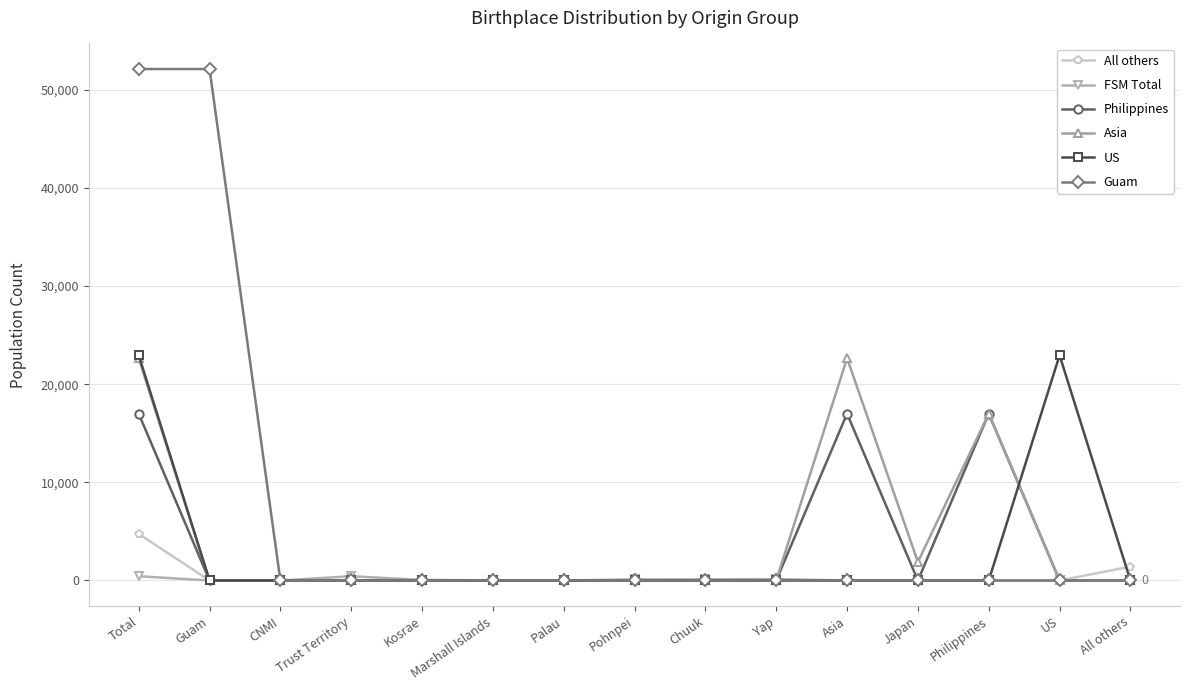

What is the label of the 2nd point from the right?

US